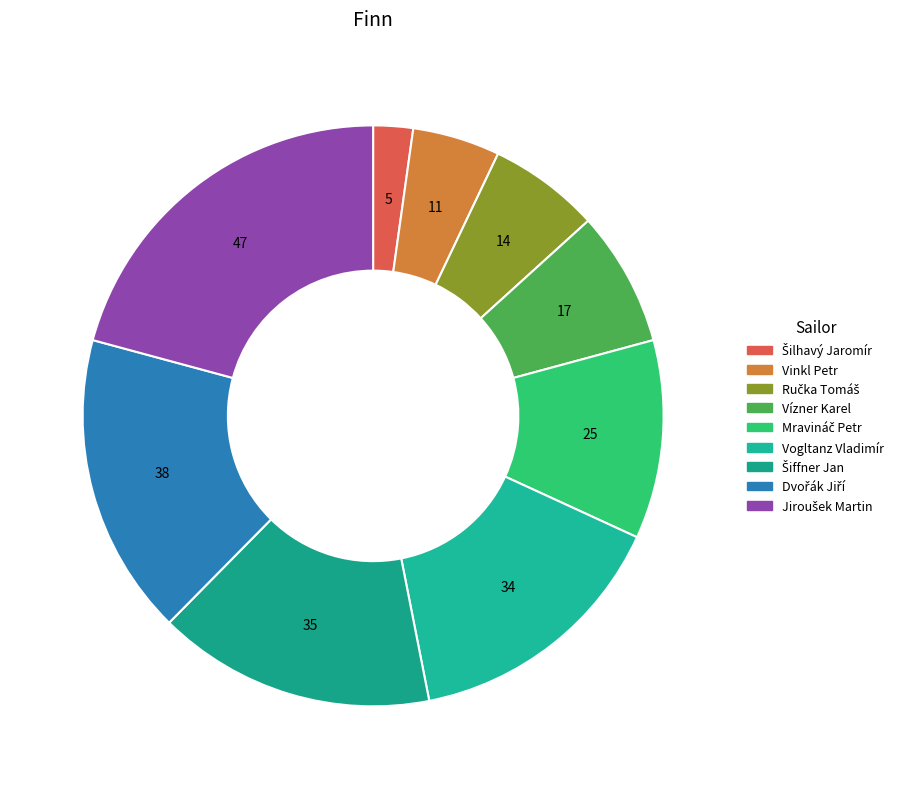

Which slice is the largest?

Jiroušek Martin